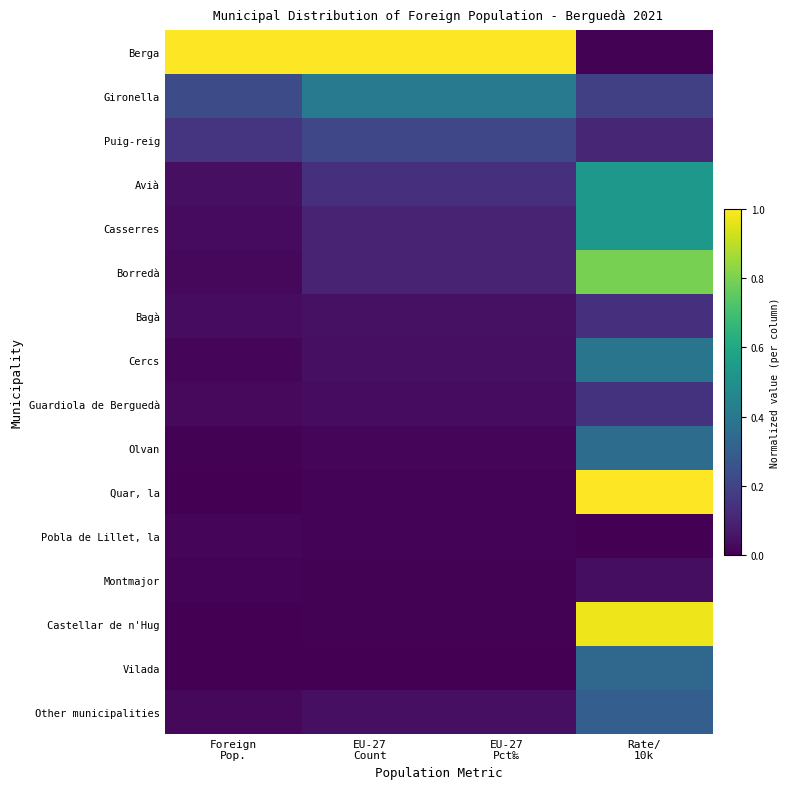

Reading left to right, list all the values displayed in this chart.

Berga: Foreign
Pop.=1.0	EU-27
Count=1.0	EU-27
Pct‰=1.0	Rate/
10k=0.0
Gironella: Foreign
Pop.=0.2	EU-27
Count=0.4	EU-27
Pct‰=0.4	Rate/
10k=0.2
Puig-reig: Foreign
Pop.=0.2	EU-27
Count=0.2	EU-27
Pct‰=0.2	Rate/
10k=0.1
Avià: Foreign
Pop.=0.0	EU-27
Count=0.1	EU-27
Pct‰=0.1	Rate/
10k=0.5
Casserres: Foreign
Pop.=0.0	EU-27
Count=0.1	EU-27
Pct‰=0.1	Rate/
10k=0.5
Borredà: Foreign
Pop.=0.0	EU-27
Count=0.1	EU-27
Pct‰=0.1	Rate/
10k=0.8
Bagà: Foreign
Pop.=0.0	EU-27
Count=0.0	EU-27
Pct‰=0.0	Rate/
10k=0.1
Cercs: Foreign
Pop.=0.0	EU-27
Count=0.0	EU-27
Pct‰=0.0	Rate/
10k=0.4
Guardiola de Berguedà: Foreign
Pop.=0.0	EU-27
Count=0.0	EU-27
Pct‰=0.0	Rate/
10k=0.1
Olvan: Foreign
Pop.=0.0	EU-27
Count=0.0	EU-27
Pct‰=0.0	Rate/
10k=0.4
Quar, la: Foreign
Pop.=0.0	EU-27
Count=0.0	EU-27
Pct‰=0.0	Rate/
10k=1.0
Pobla de Lillet, la: Foreign
Pop.=0.0	EU-27
Count=0.0	EU-27
Pct‰=0.0	Rate/
10k=0.0
Montmajor: Foreign
Pop.=0.0	EU-27
Count=0.0	EU-27
Pct‰=0.0	Rate/
10k=0.0
Castellar de n'Hug: Foreign
Pop.=0.0	EU-27
Count=0.0	EU-27
Pct‰=0.0	Rate/
10k=1.0
Vilada: Foreign
Pop.=0.0	EU-27
Count=0.0	EU-27
Pct‰=0.0	Rate/
10k=0.3
Other municipalities: Foreign
Pop.=0.0	EU-27
Count=0.0	EU-27
Pct‰=0.0	Rate/
10k=0.3